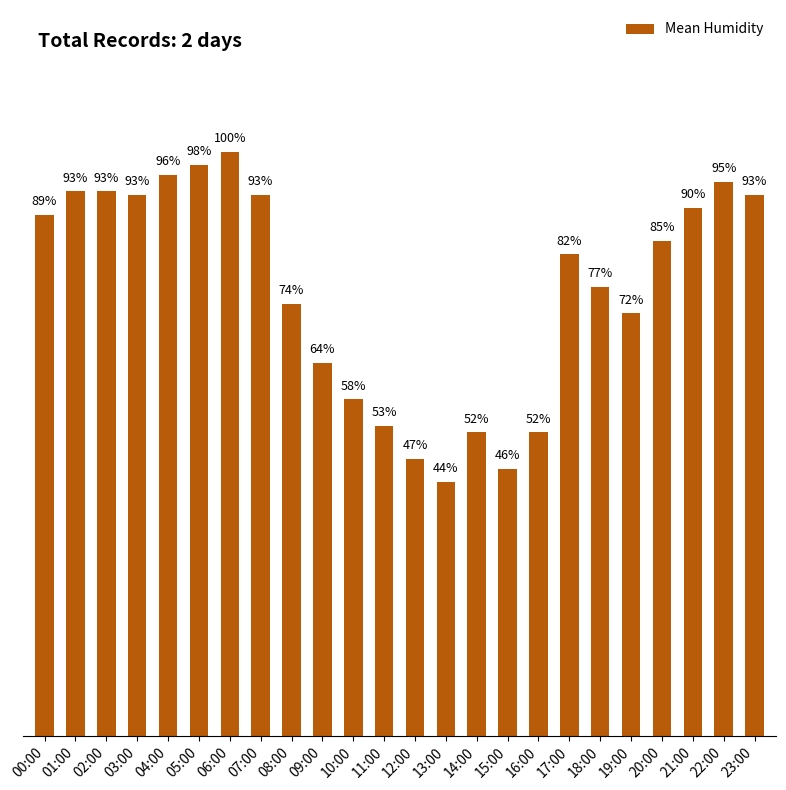

Reading left to right, extract all data points from this chart.

79.0	82.5	82.5	82.0	85.0	86.5	88.5	82.0	65.5	56.5	51.0	47.0	42.0	38.5	46.0	40.5	46.0	73.0	68.0	64.0	75.0	80.0	84.0	82.0